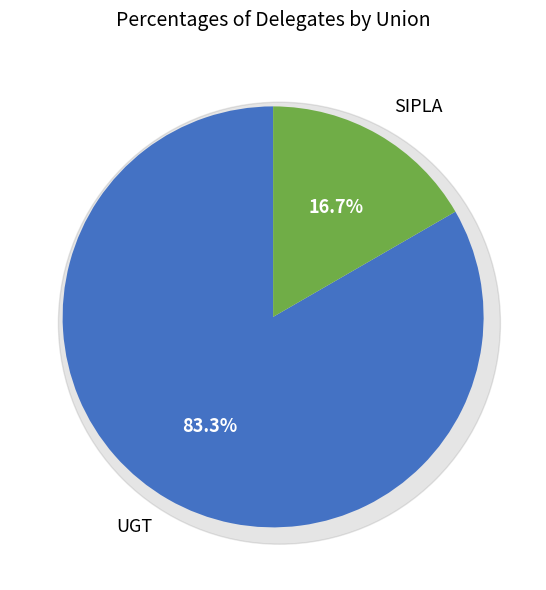

How many segments does this pie chart have?

2